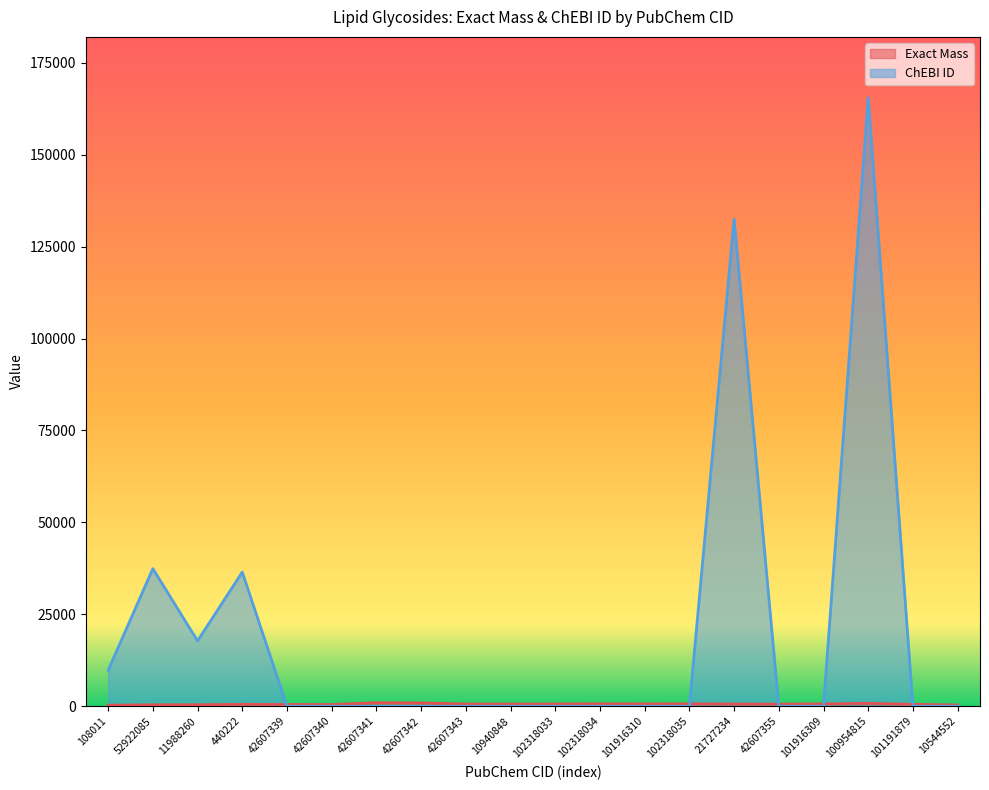

What position from the right is 102318033?

10